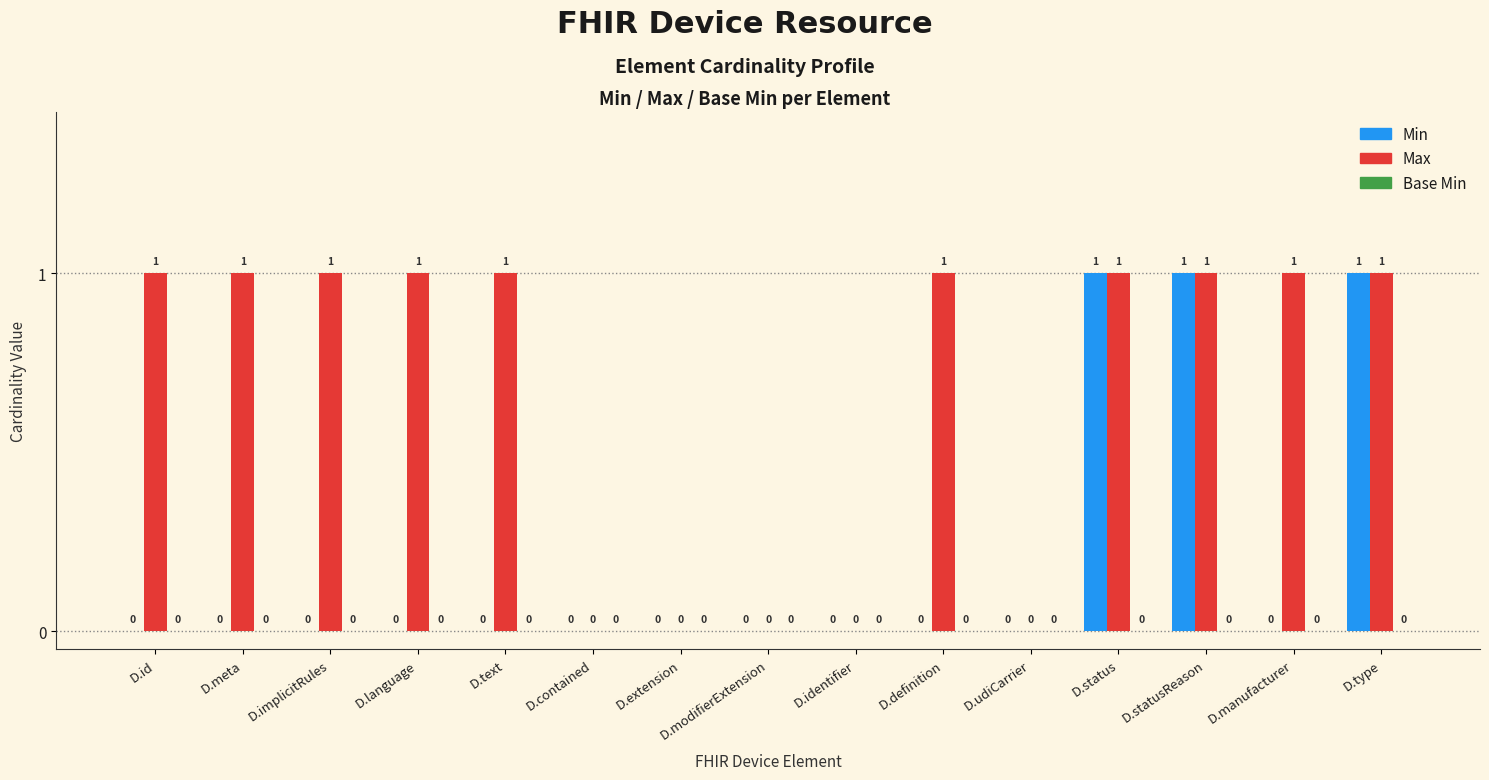

True or false: Min has a value of 0 at D.meta.

True